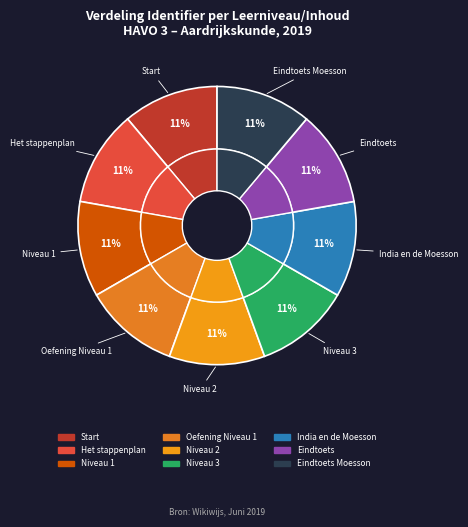

Rank the categories by value from highest to lowest.

Eindtoets Moesson, Eindtoets, India en de Moesson, Niveau 3, Niveau 2, Oefening Niveau 1, Niveau 1, Het stappenplan, Start